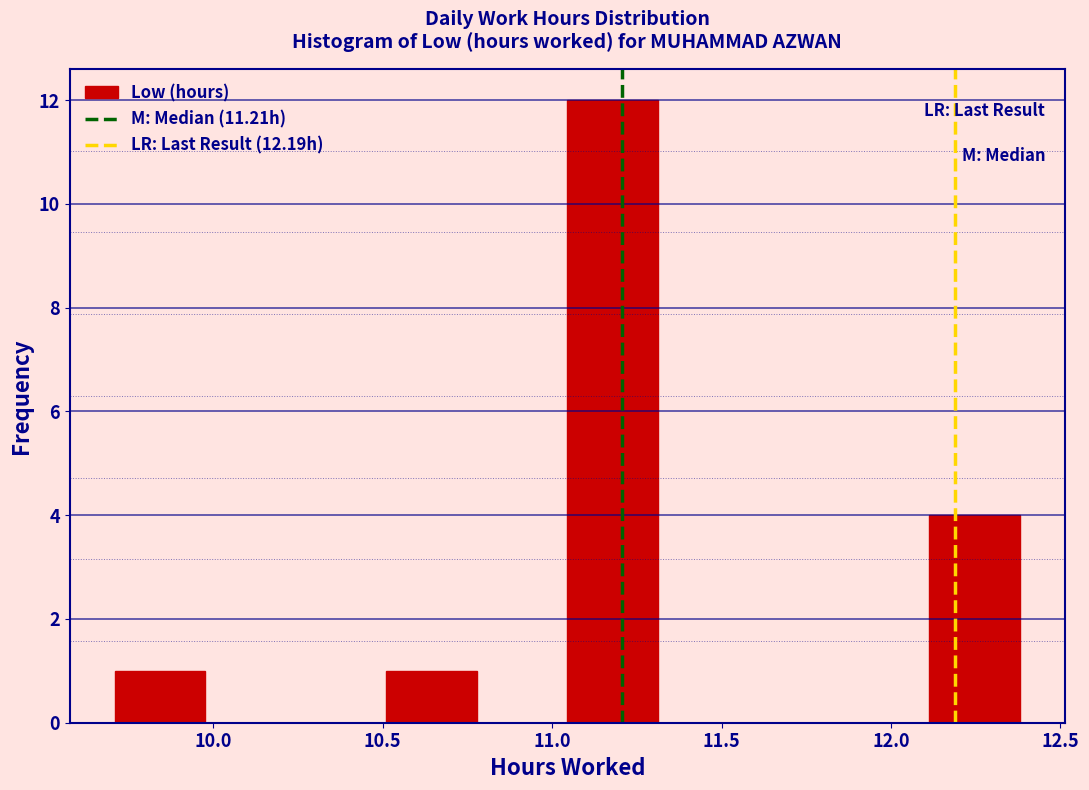

Over which range of the x-axis is the bar tallest?

11.05 to 11.30